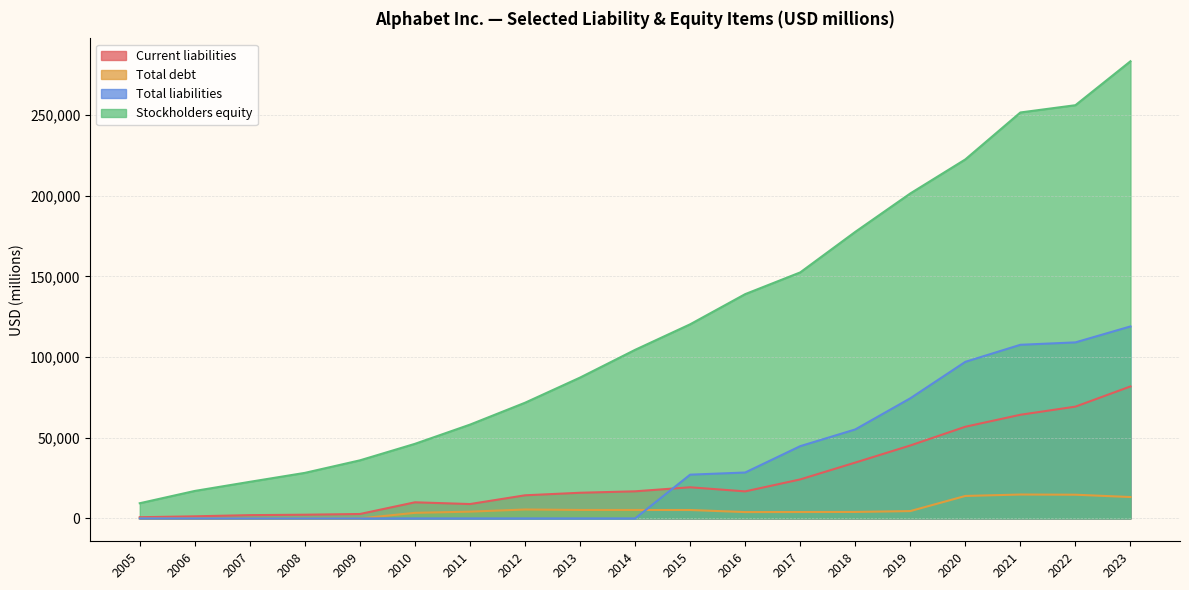

Reading left to right, extract all data points from this chart.

Current liabilities: 2005=745	2006=1305	2007=2036	2008=2302	2009=2747	2010=9996	2011=8913	2012=14337	2013=15908	2014=16805	2015=19310	2016=16756	2017=24183	2018=34620	2019=45221	2020=56834	2021=64254	2022=69300	2023=81814
Total debt: 2005=0	2006=0	2007=0	2008=0	2009=0	2010=3465	2011=4204	2012=5537	2013=5245	2014=5237	2015=5220	2016=3935	2017=3969	2018=4012	2019=4554	2020=13932	2021=14817	2022=14701	2023=13253
Total liabilities: 2005=0	2006=0	2007=0	2008=0	2009=0	2010=0	2011=0	2012=0	2013=0	2014=0	2015=27130	2016=28461	2017=44793	2018=55164	2019=74467	2020=97072	2021=107633	2022=109120	2023=119013
Stockholders equity: 2005=9419	2006=17040	2007=22690	2008=28239	2009=36004	2010=46241	2011=58145	2012=71715	2013=87309	2014=104500	2015=120331	2016=139036	2017=152502	2018=177628	2019=201442	2020=222544	2021=251635	2022=256144	2023=283379